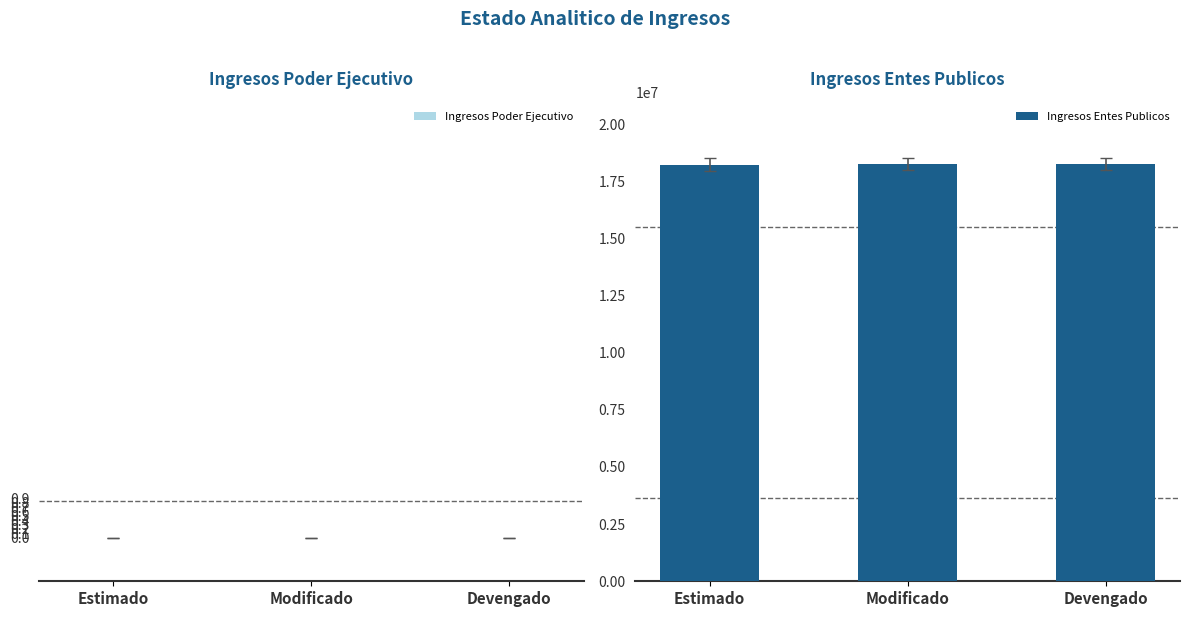

How many data points does each series have?

3